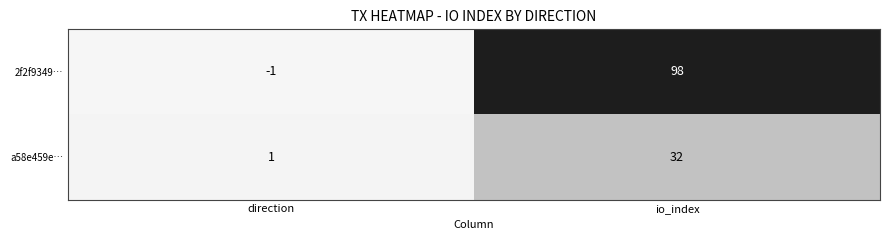

The 2f2f9349… series shows -1 at direction. True or false?

True